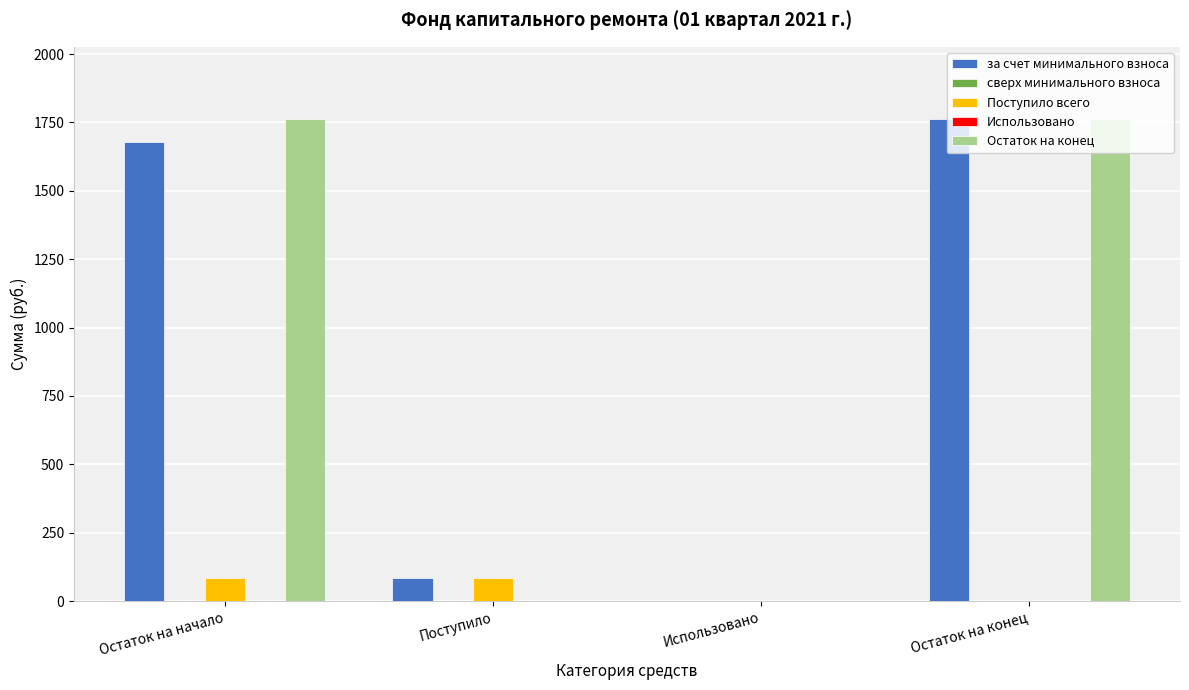

The value of Поступило всего at Использовано is 0.0. True or false?

True